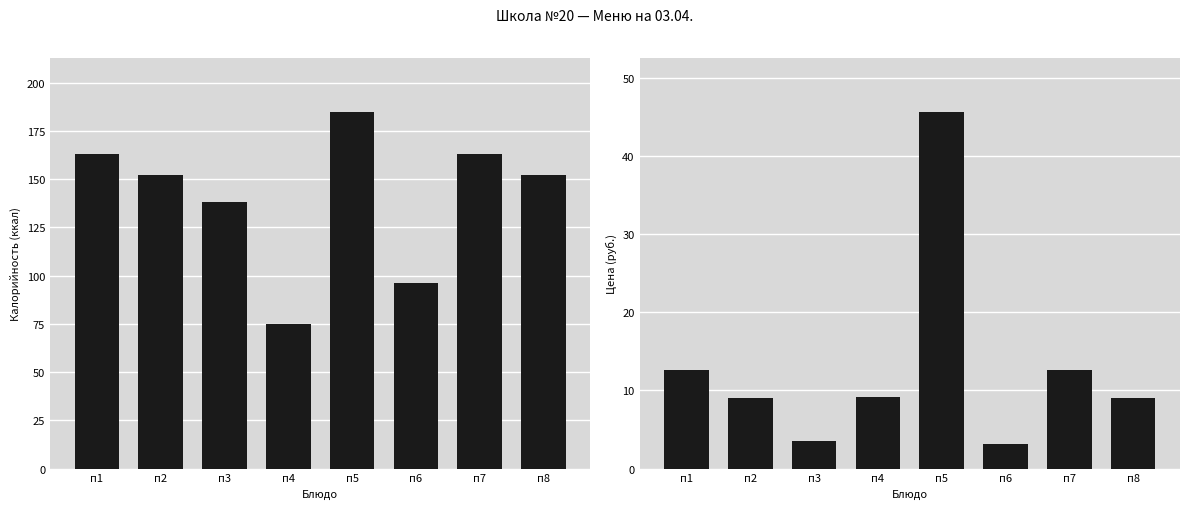

Rank the series at п6 from highest to lowest value.

Калорийность, Цена